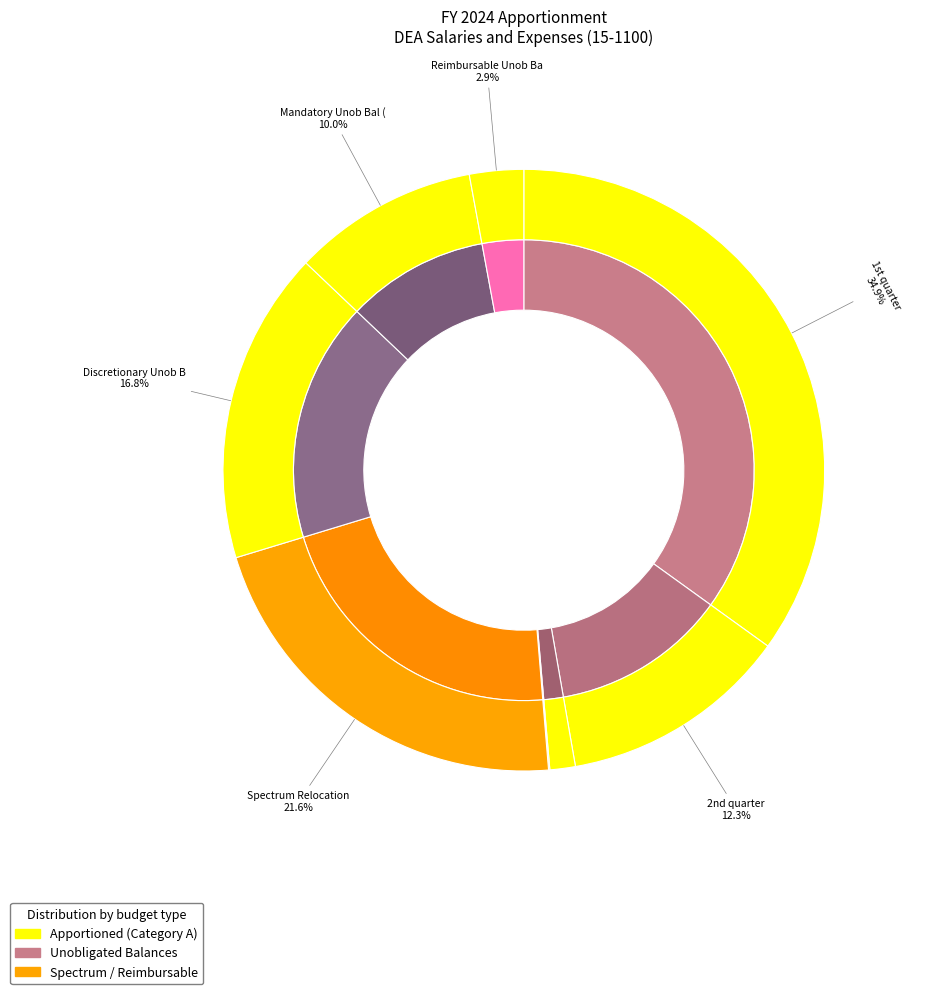

Which slice is the smallest?

Category A -- 4th quarter